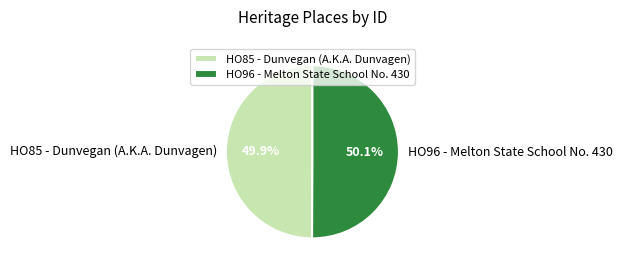

How many slices are in this pie chart?

2